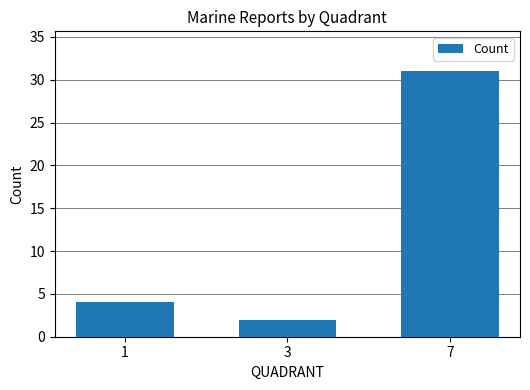

What is the difference between the maximum and second lowest values?

27